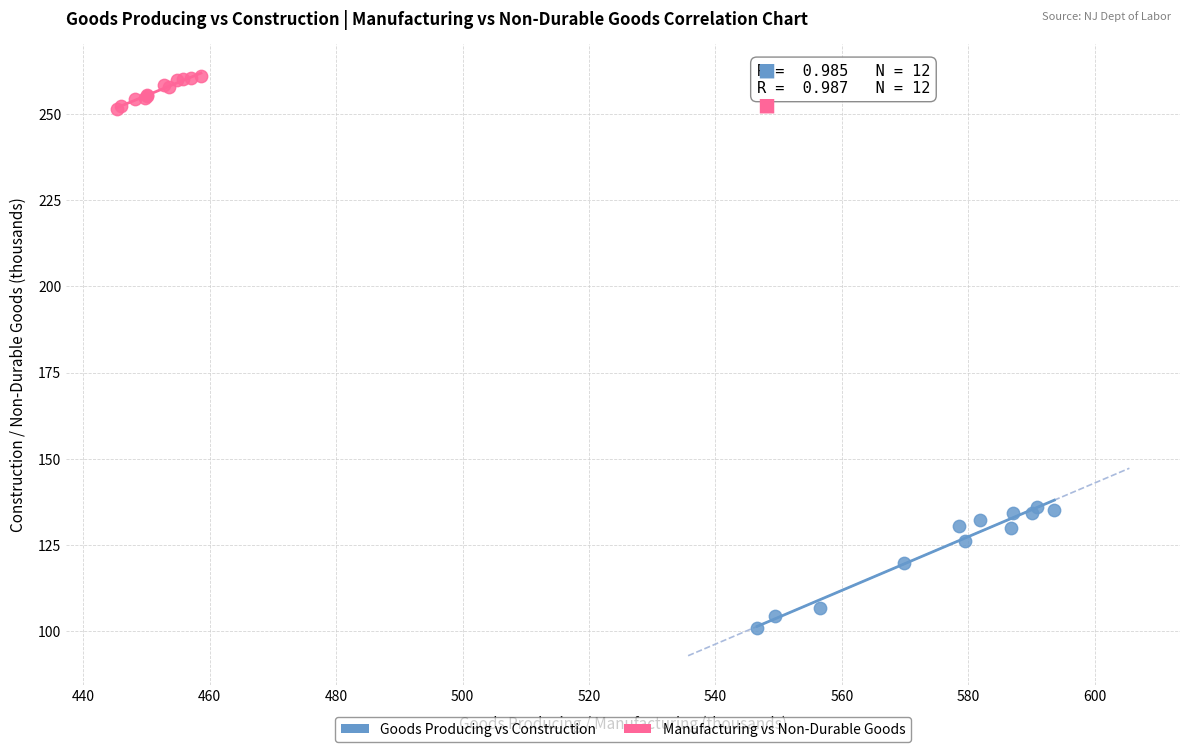

Which series reaches the maximum Y coordinate?

Manufacturing vs Non-Durable Goods